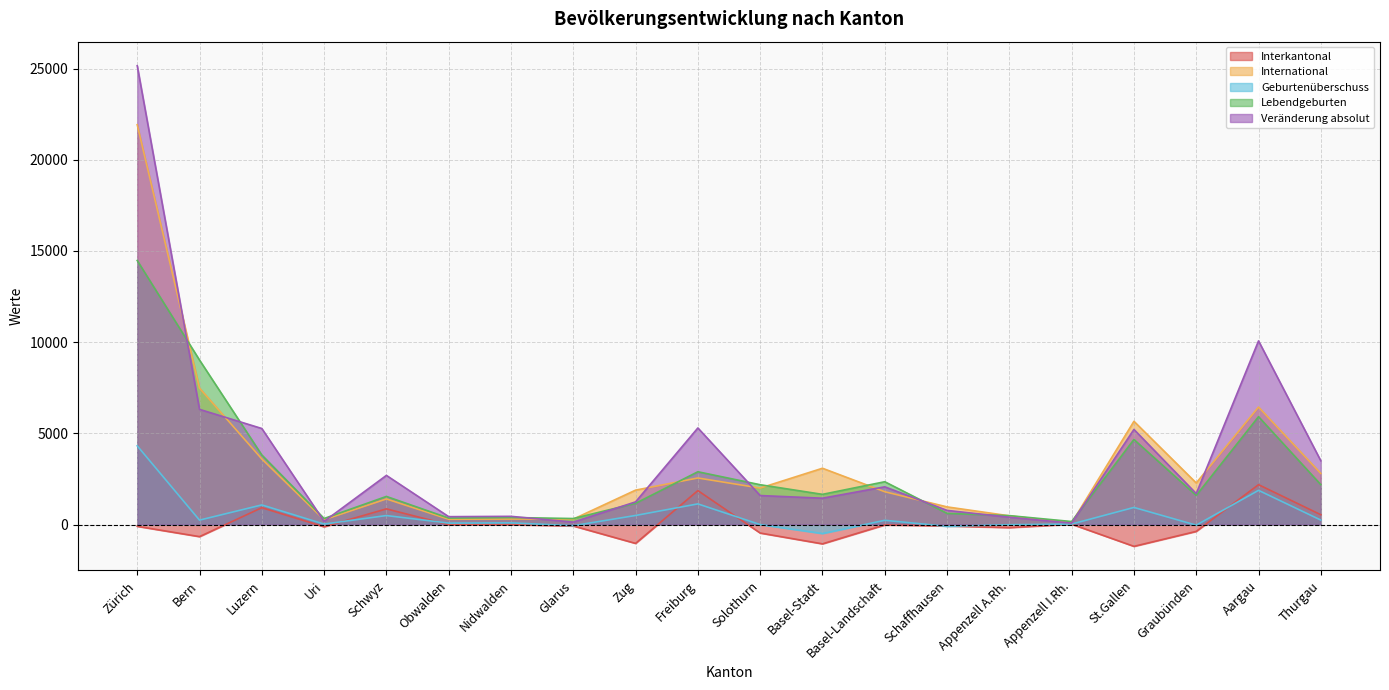

What is the difference between the Interkantonal values at Aargau and Thurgau?

1649